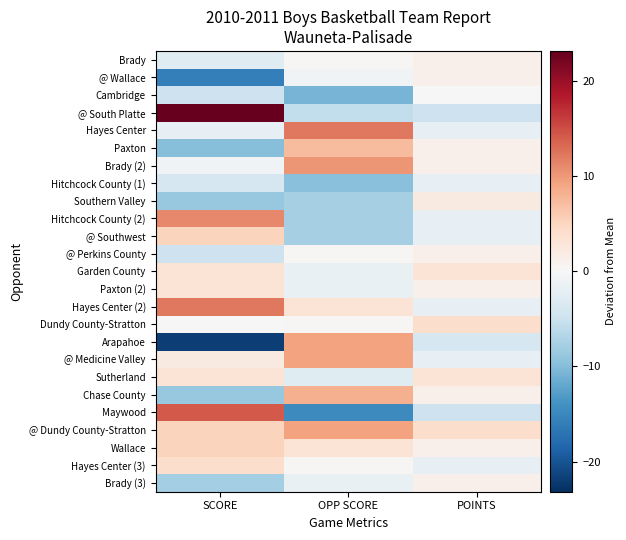

Which has a higher value, SCORE or POINTS?

POINTS